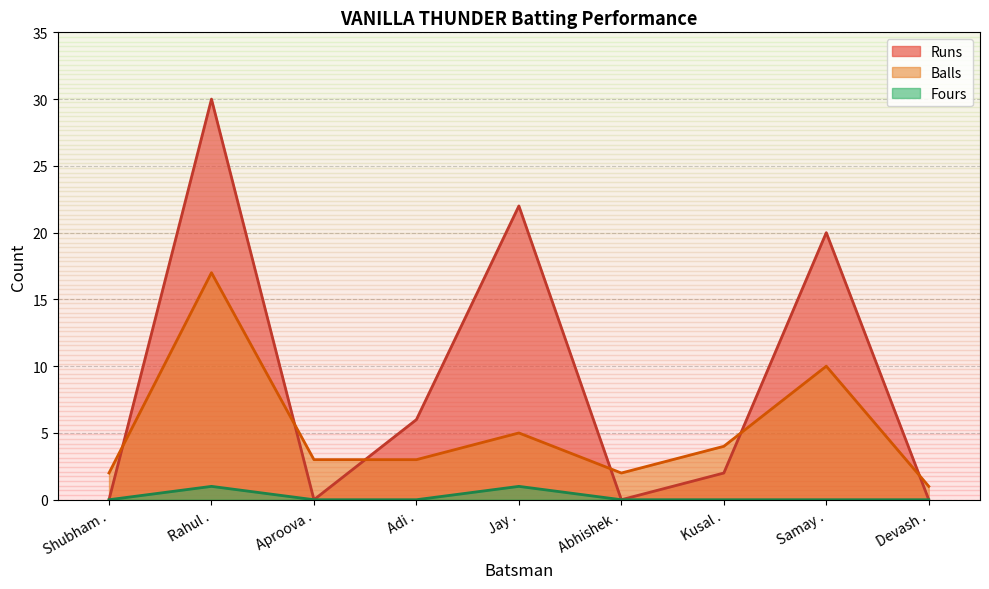

Which series changed the most between Abhishek . and Devash .?

Balls